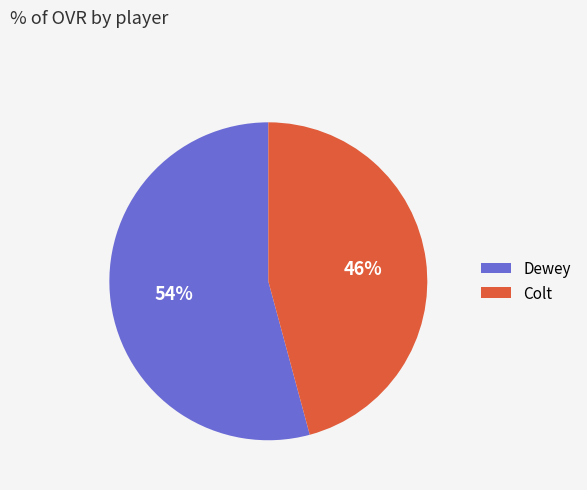

Is there any slice that represents more than half of the pie?

Yes